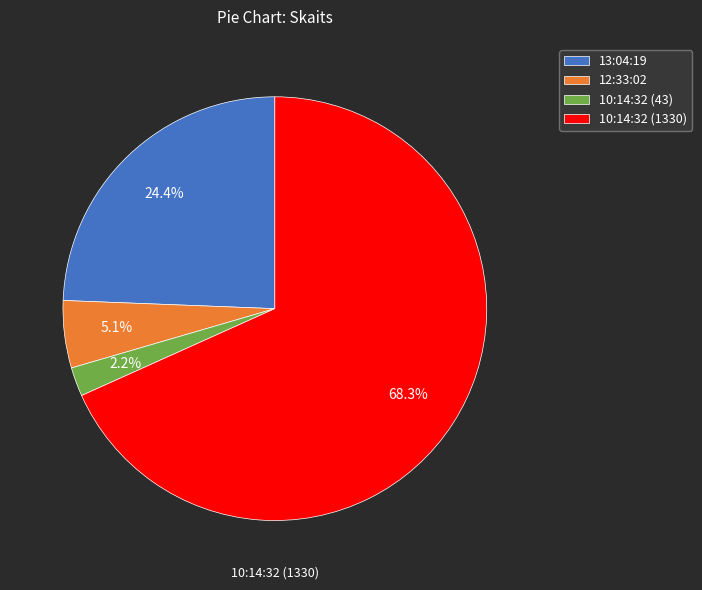

To the nearest percent, what is the combined percentage of 13:04:19 and 12:33:02?

30%